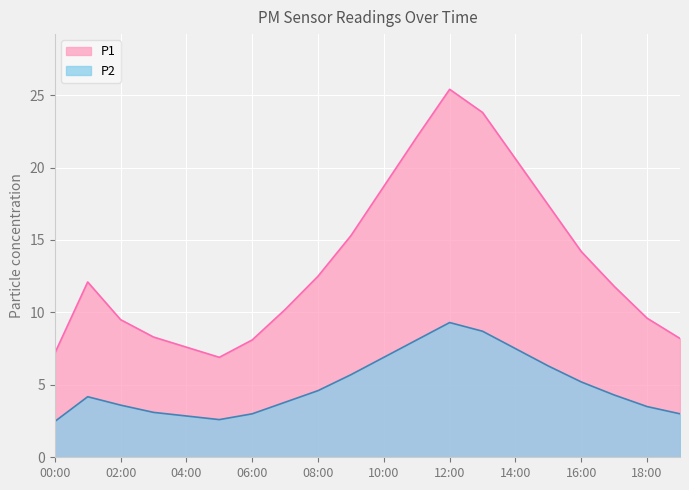

What is the minimum value for P1?

6.9